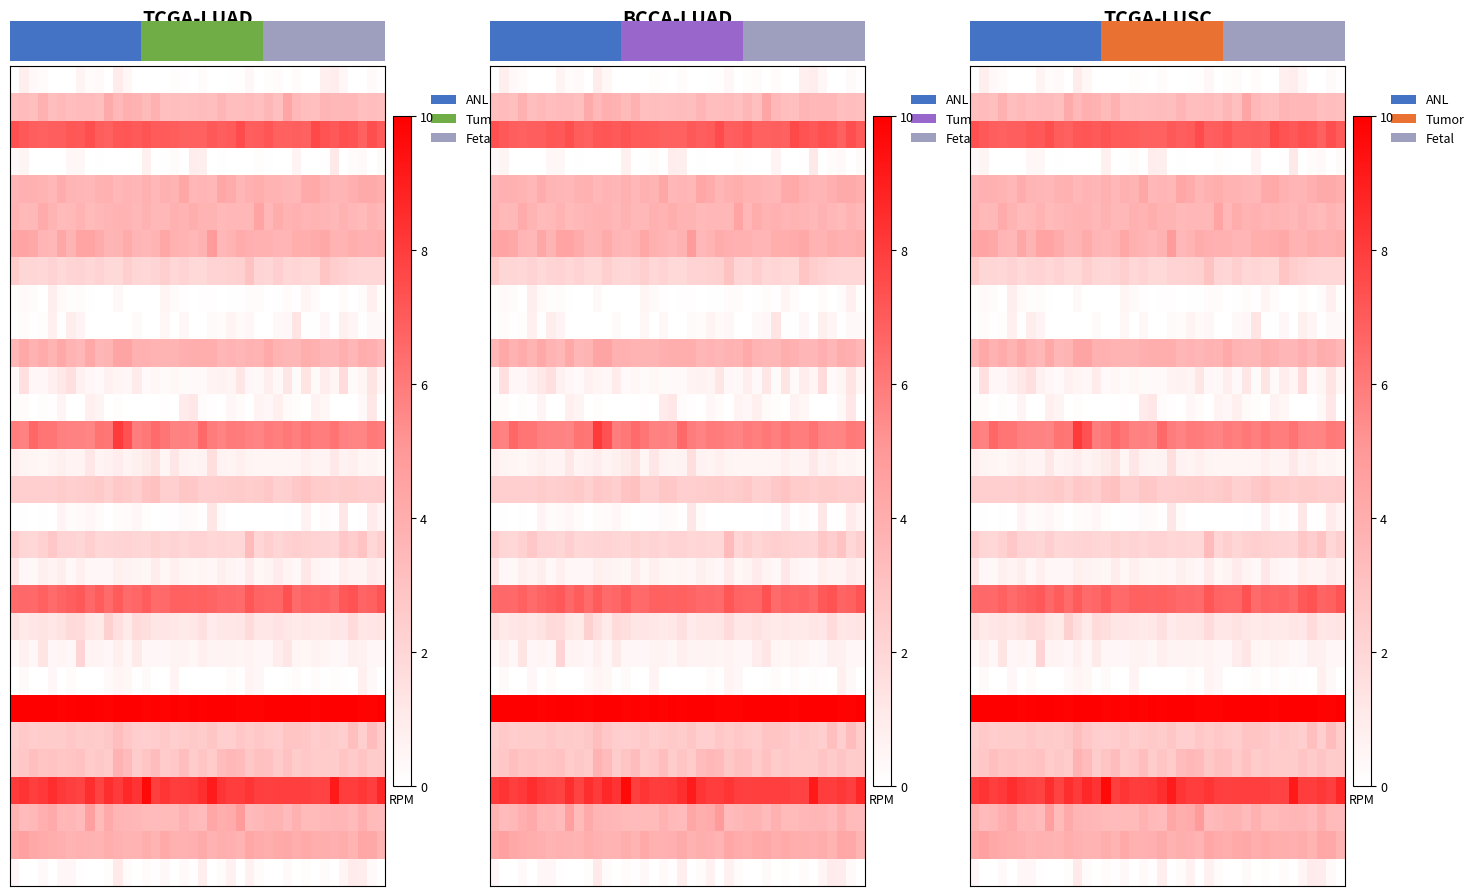

How many data points does each series have?

40